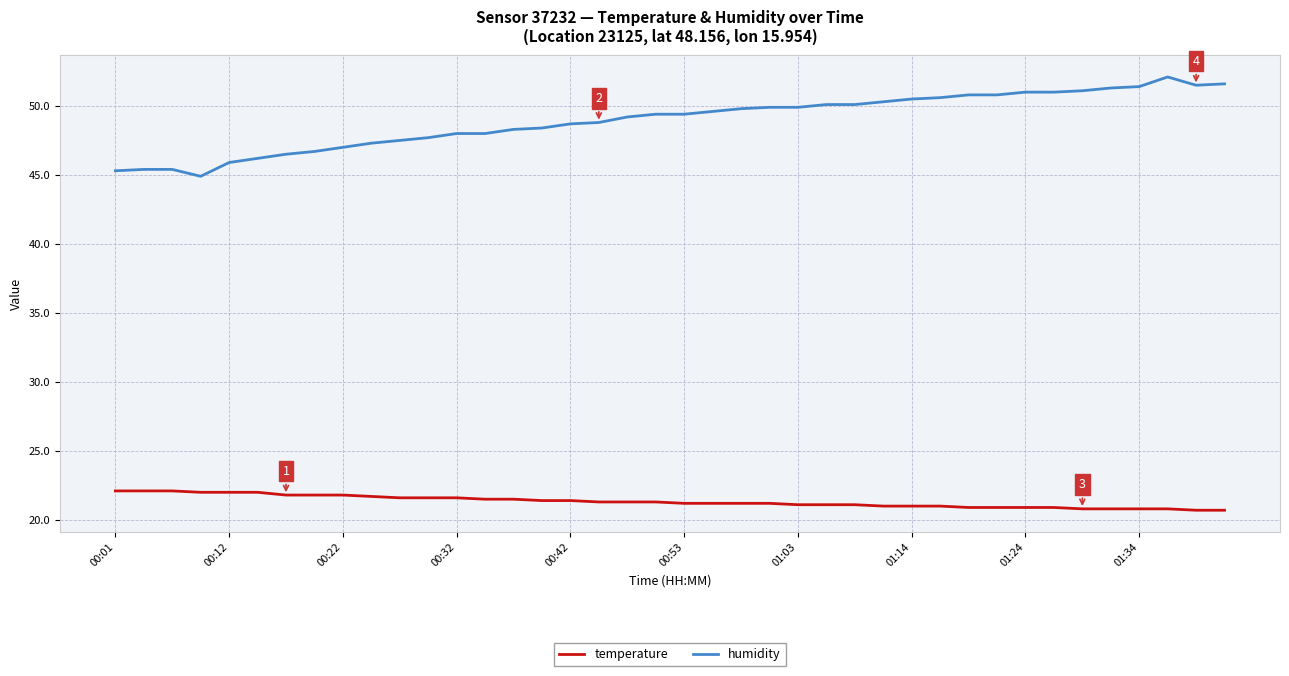

Which series has the largest total across all categories?

humidity